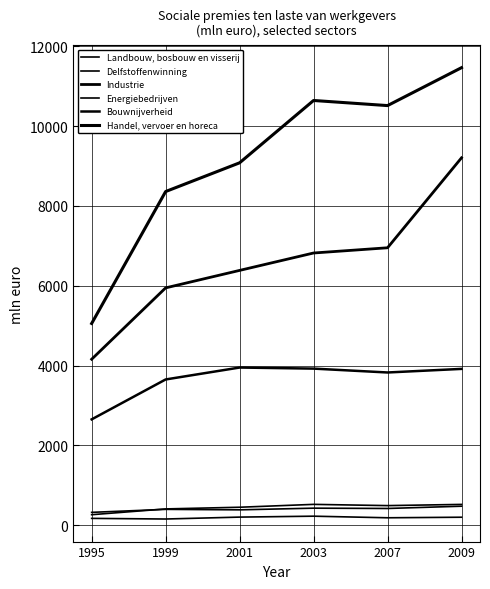

Is the value of Delfstoffenwinning at 1999 greater than the value of Energiebedrijven at 2001?

No